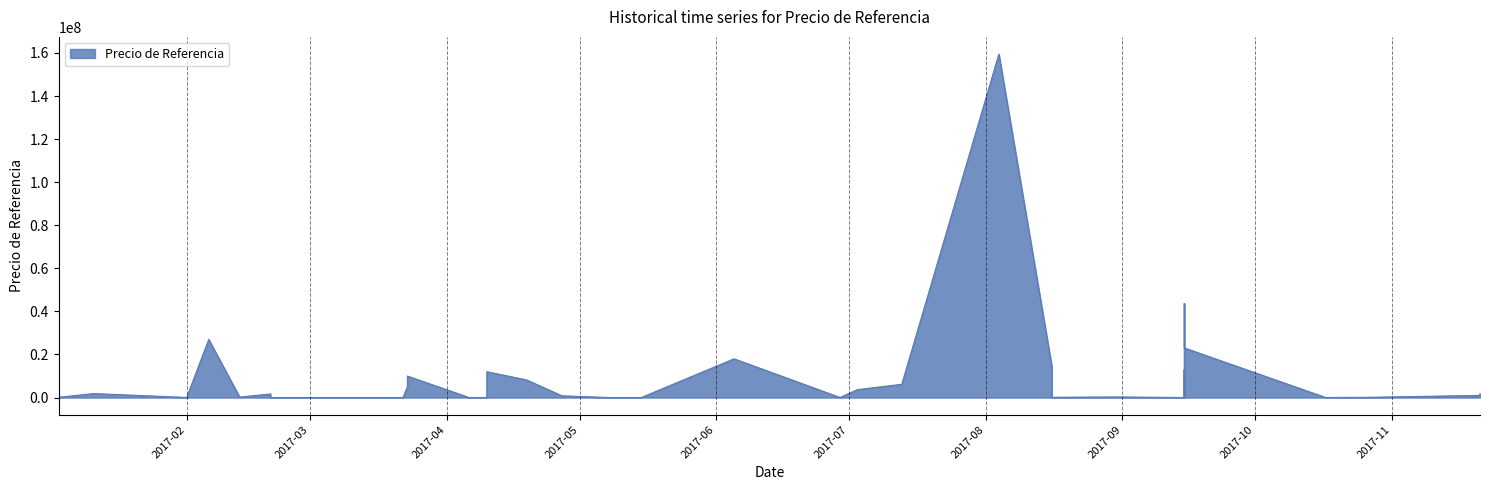

Approximately how many times larger is the value at 2 compared to 0?

14.6